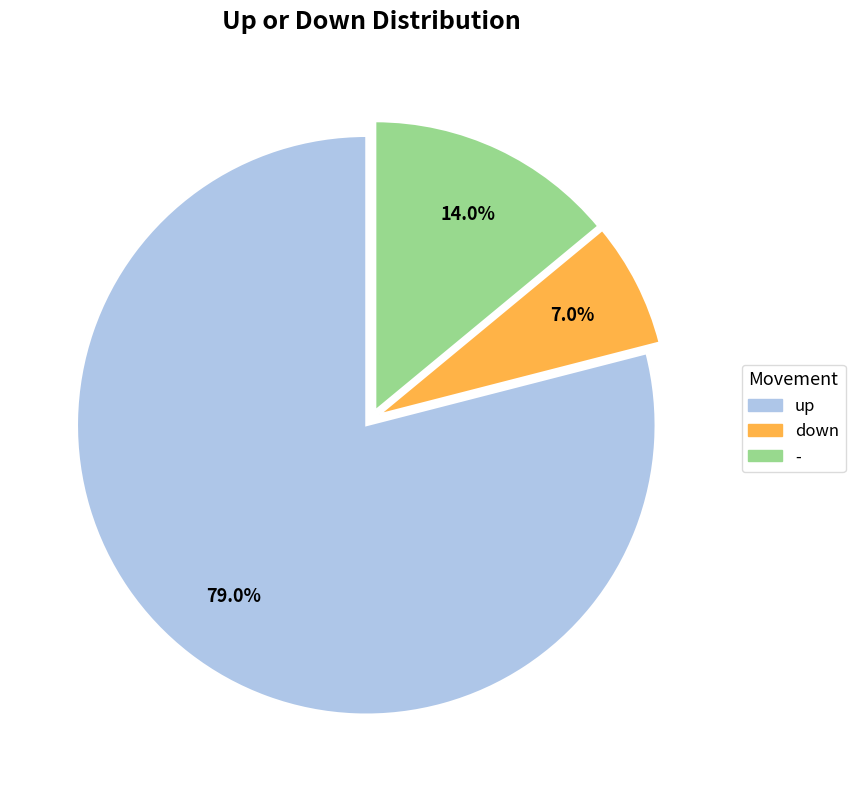

Does any single category account for the majority?

Yes